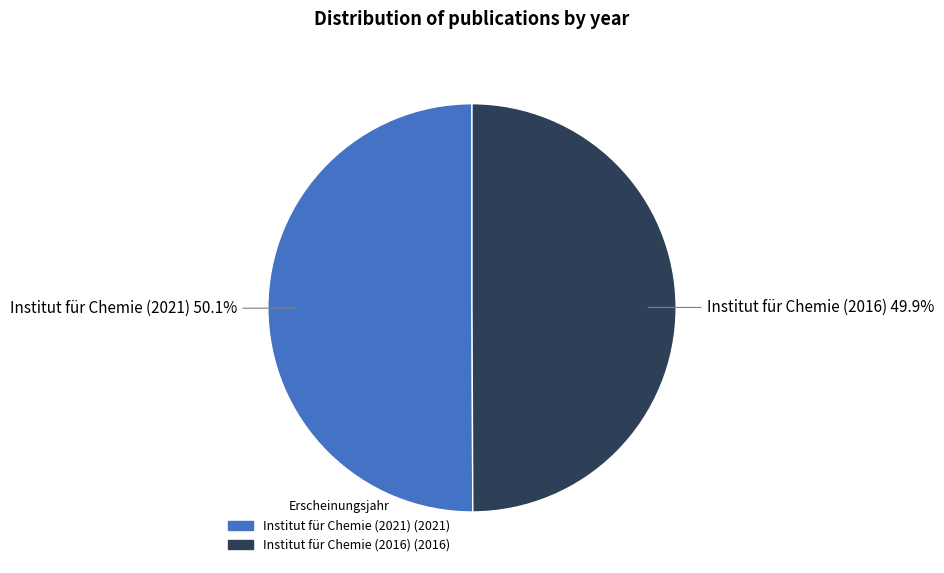

What portion of the pie excludes Institut für Chemie (2016)?

50.1%